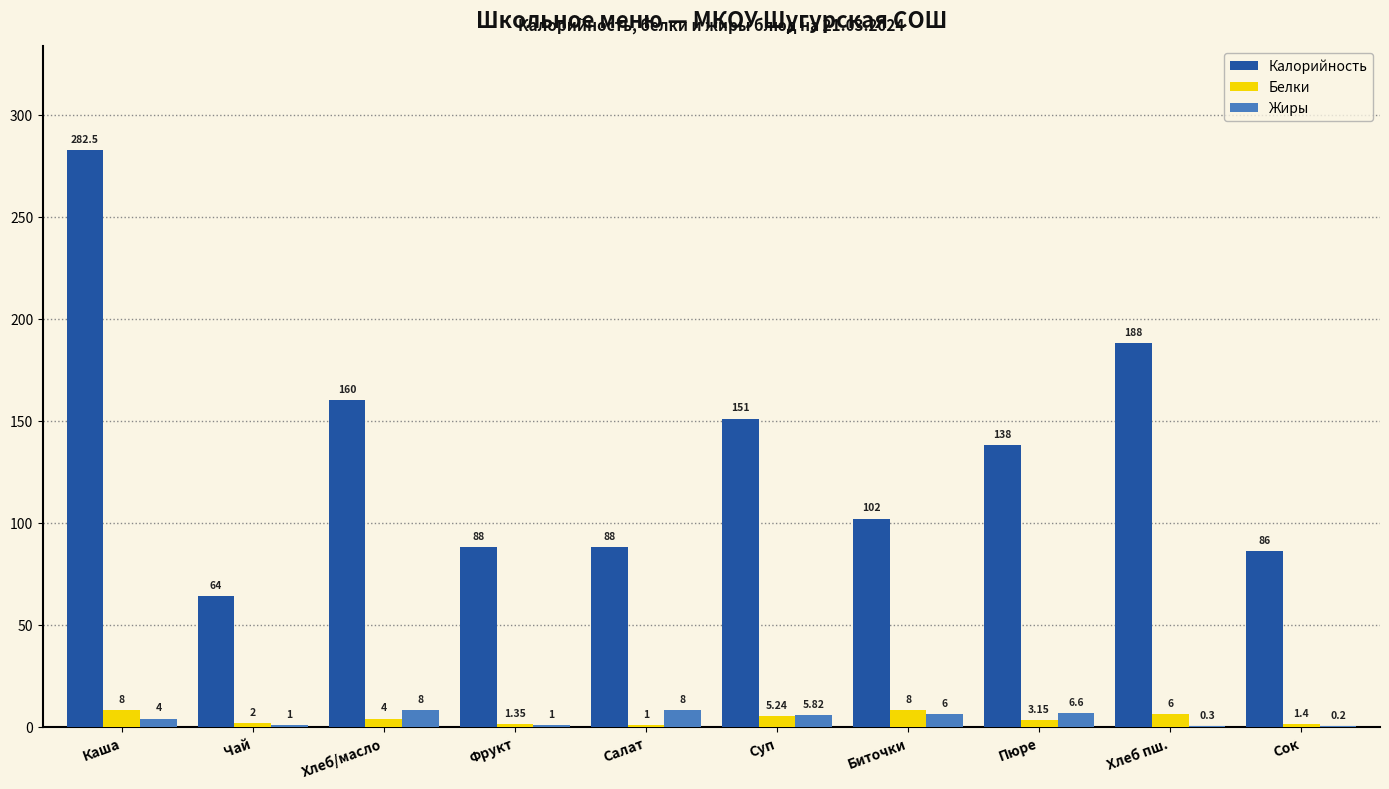

Is the value of Калорийность at Сок greater than the value of Белки at Фрукт?

Yes